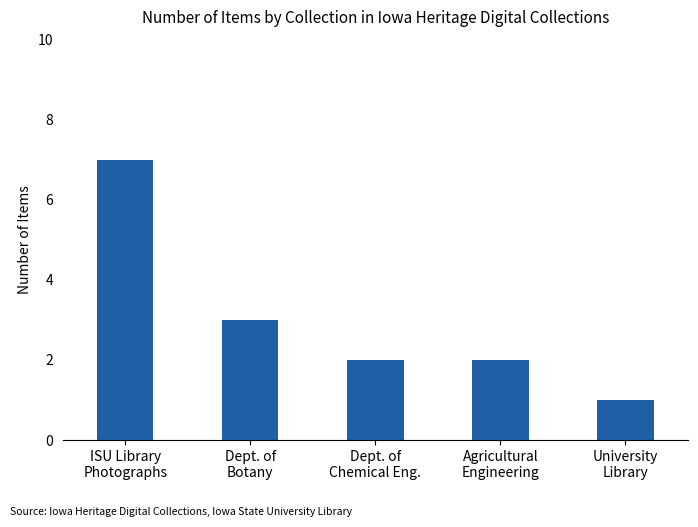

What is the change in value from ISU Library
Photographs to Dept. of
Chemical Eng.?

-5